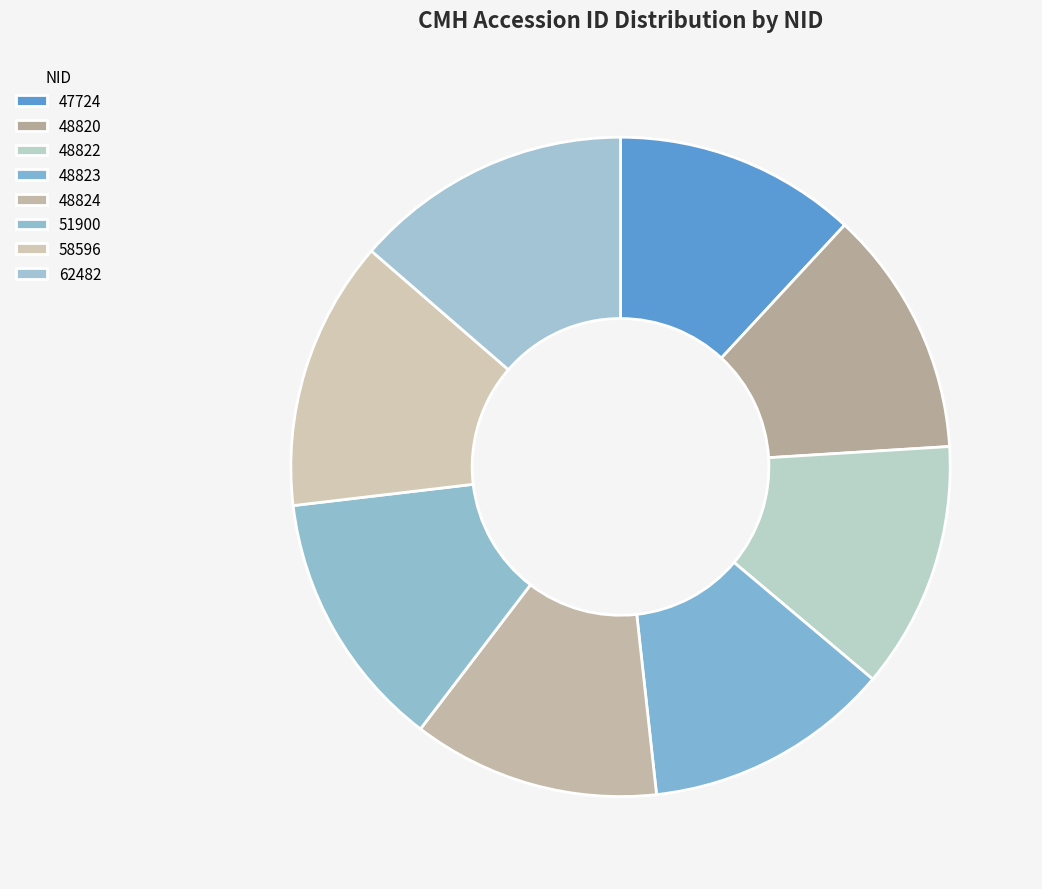

The 48820 slice represents 12% of the pie. True or false?

True